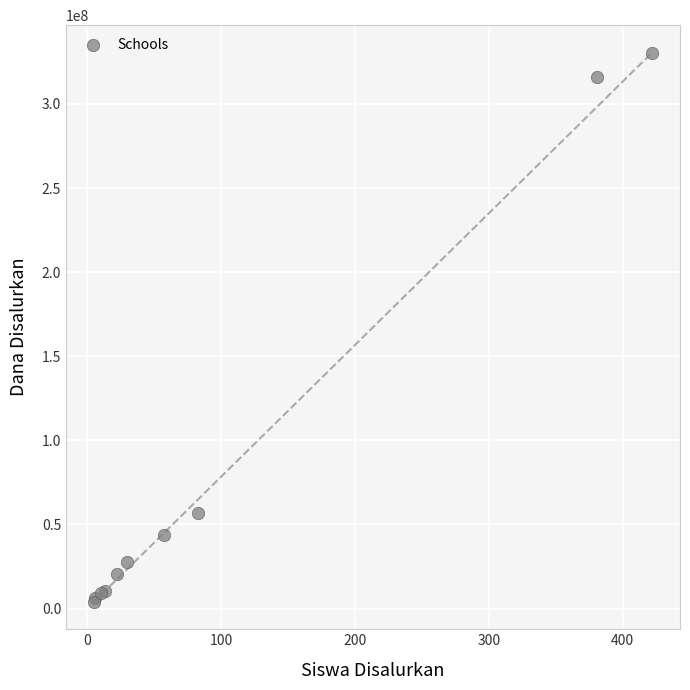

What Y value in the scatter plot is closest to 167250000?

57000000